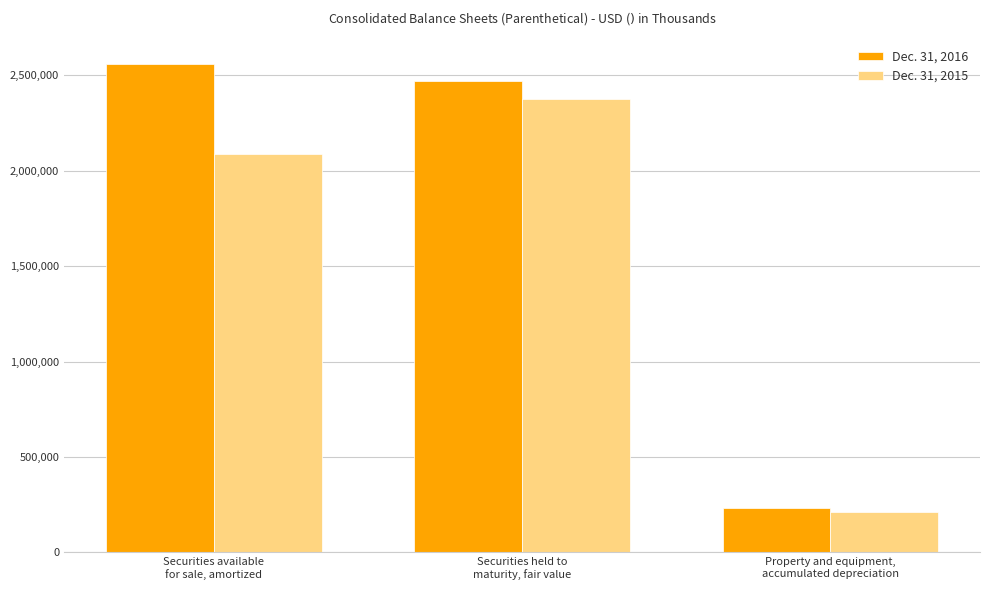

Reading right to left, extract all data points from this chart.

Dec. 31, 2016: Property and equipment,
accumulated depreciation=231127	Securities held to
maturity, fair value=2470117	Securities available
for sale, amortized=2562000
Dec. 31, 2015: Property and equipment,
accumulated depreciation=209763	Securities held to
maturity, fair value=2375851	Securities available
for sale, amortized=2086745